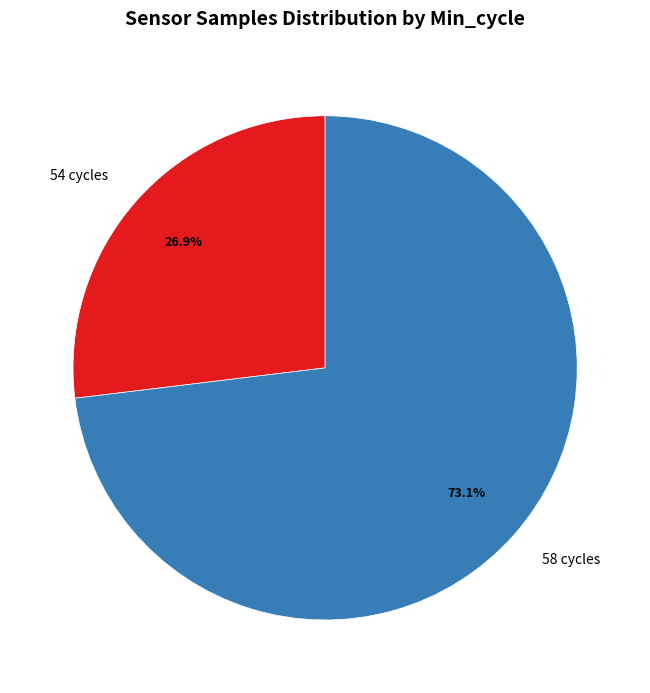

Which category has the biggest portion of the pie?

58 cycles